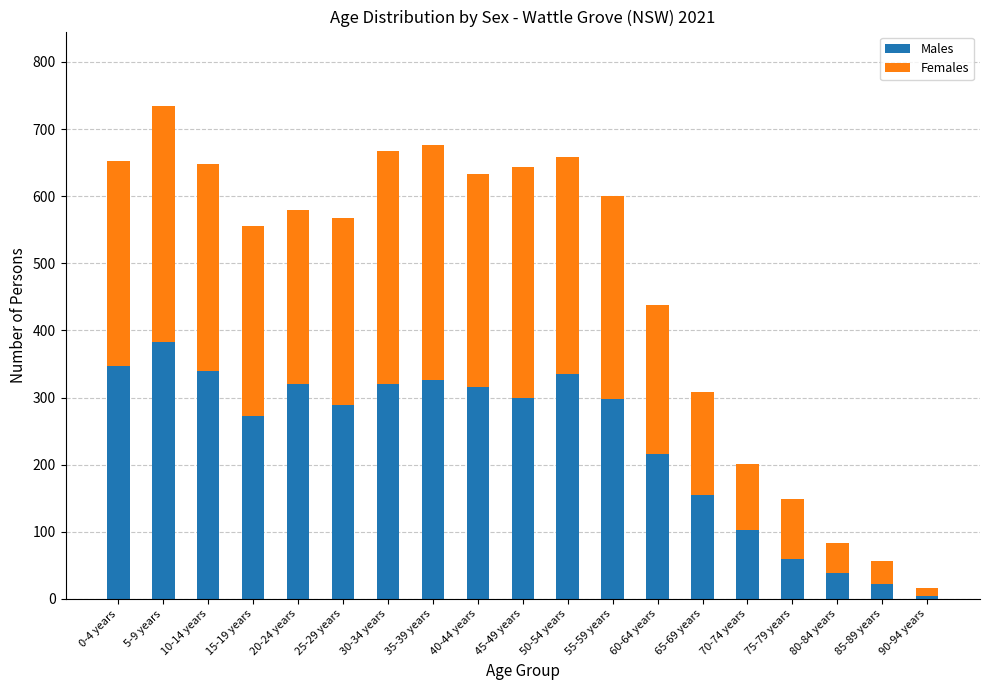

The value of Males at 75-79 years is 60. True or false?

True